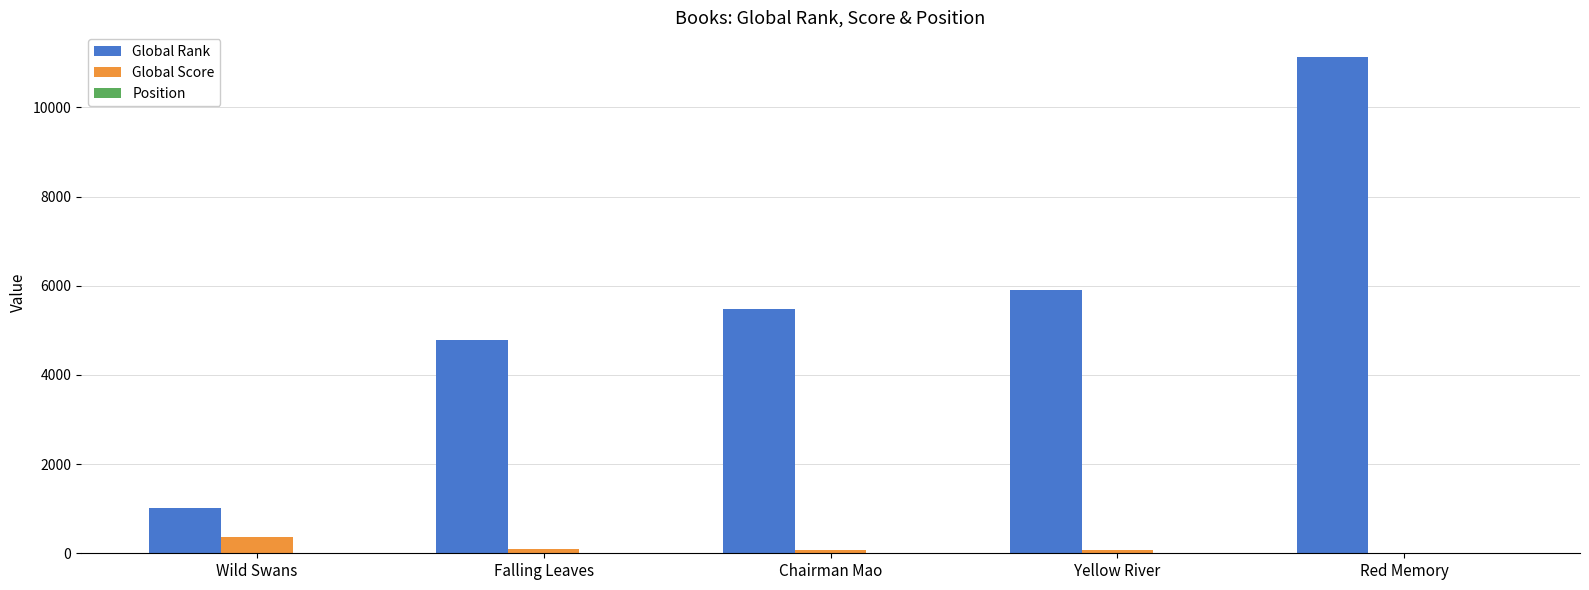

At which label is Global Score closest to 185?

Falling Leaves